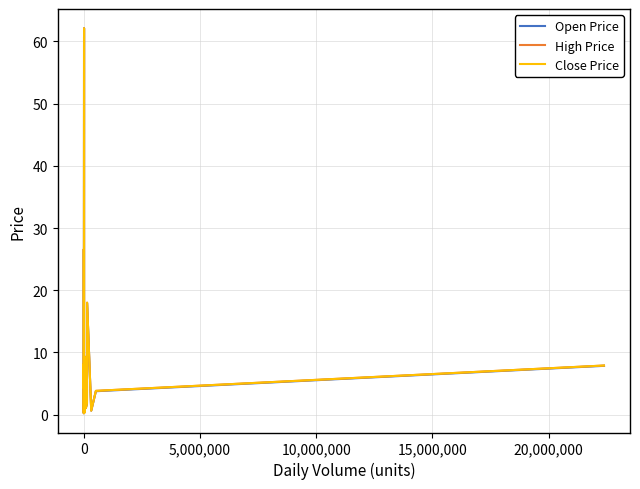

Which series has the widest spread of values?

Open Price